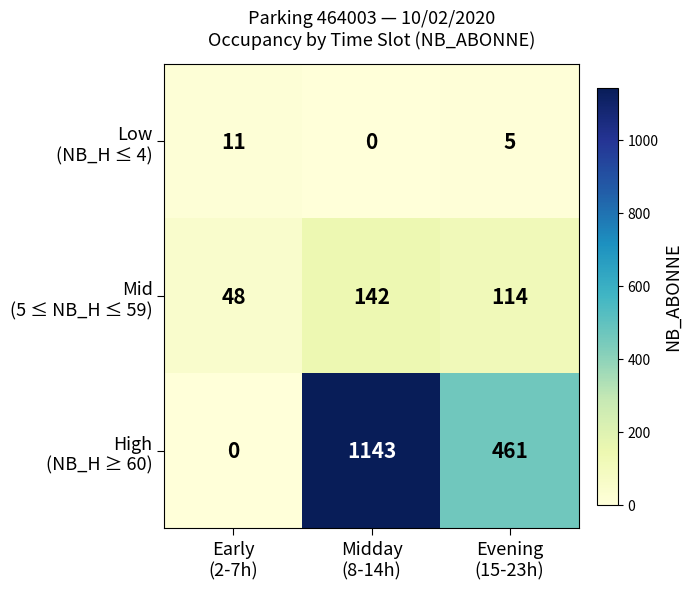

What is the spread (max minus min) of values at Evening
(15-23h)?

456